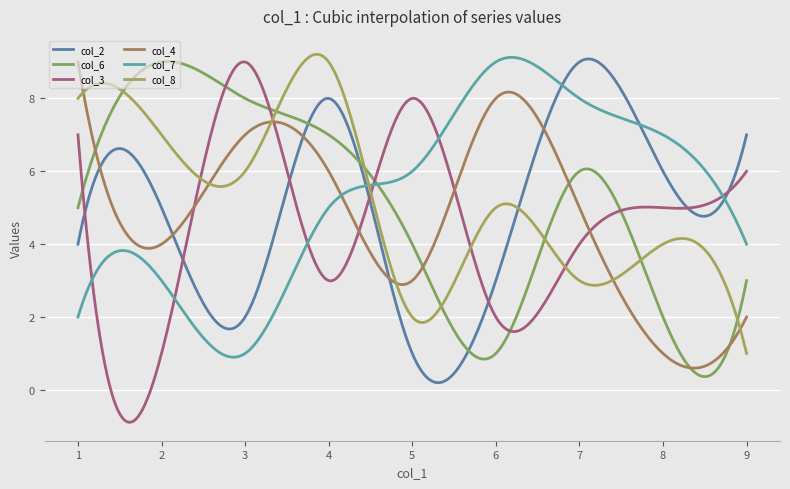

Which series has the widest spread of values?

col_3